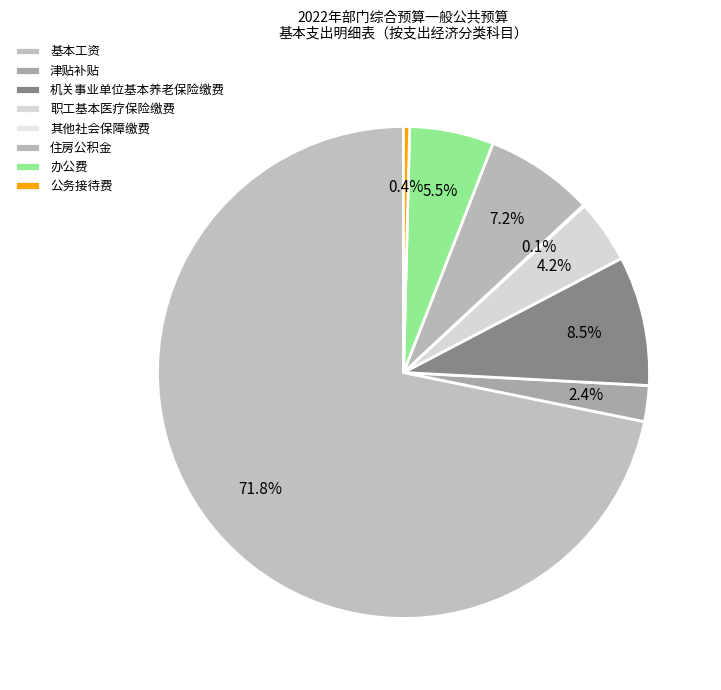

The 住房公积金 slice represents 7% of the pie. True or false?

True